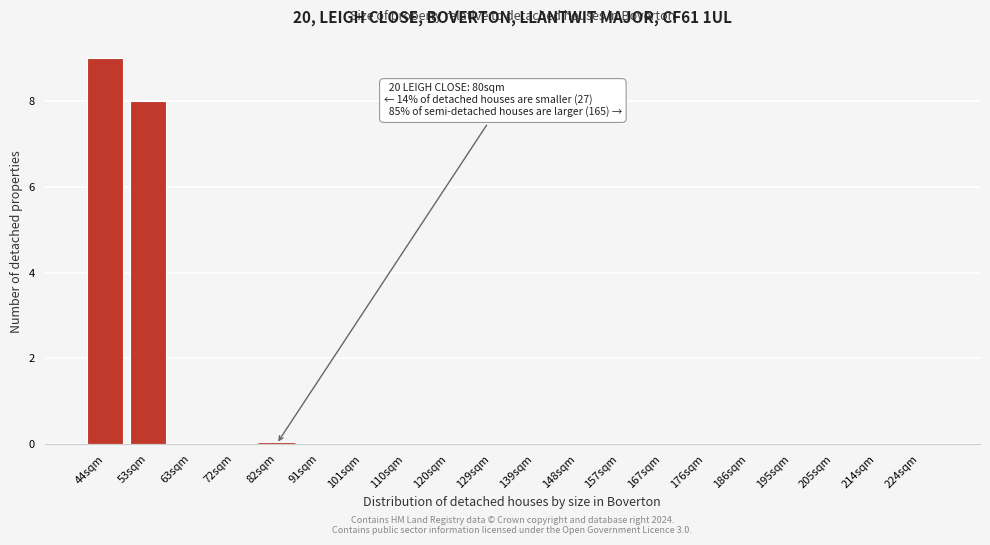

Reading right to left, what are all the values shown in this chart?

224sqm=0	214sqm=0	205sqm=0	195sqm=0	186sqm=0	176sqm=0	167sqm=0	157sqm=0	148sqm=0	139sqm=0	129sqm=0	120sqm=0	110sqm=0	101sqm=0	91sqm=0	82sqm=0	72sqm=0	63sqm=0	53sqm=8	44sqm=9